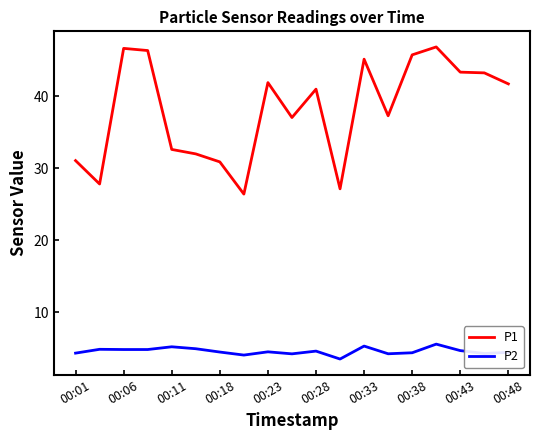

How many lines are shown in the chart?

2